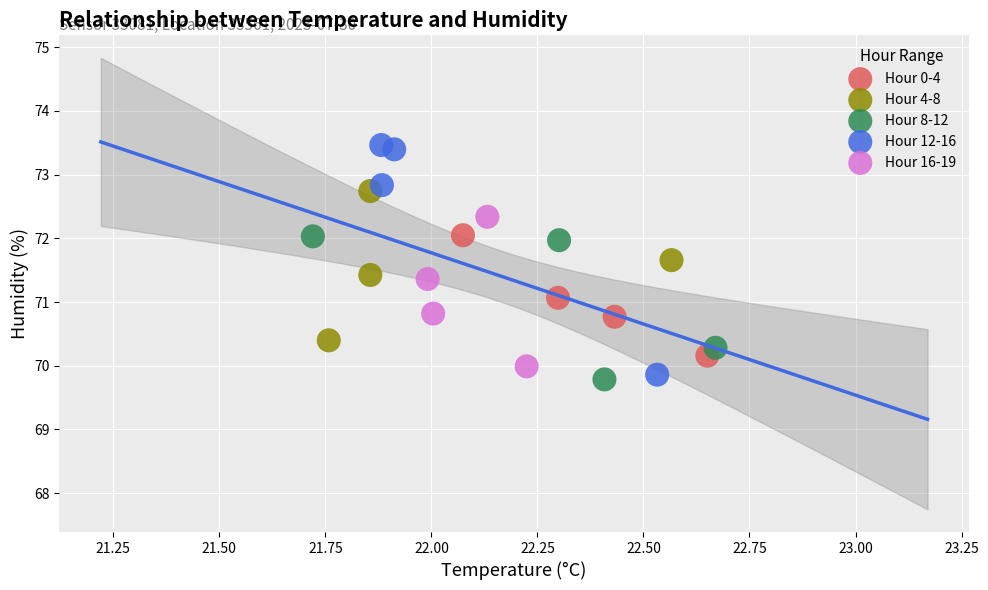

What are all the series names shown in the legend?

Hour 0-4, Hour 4-8, Hour 8-12, Hour 12-16, Hour 16-19